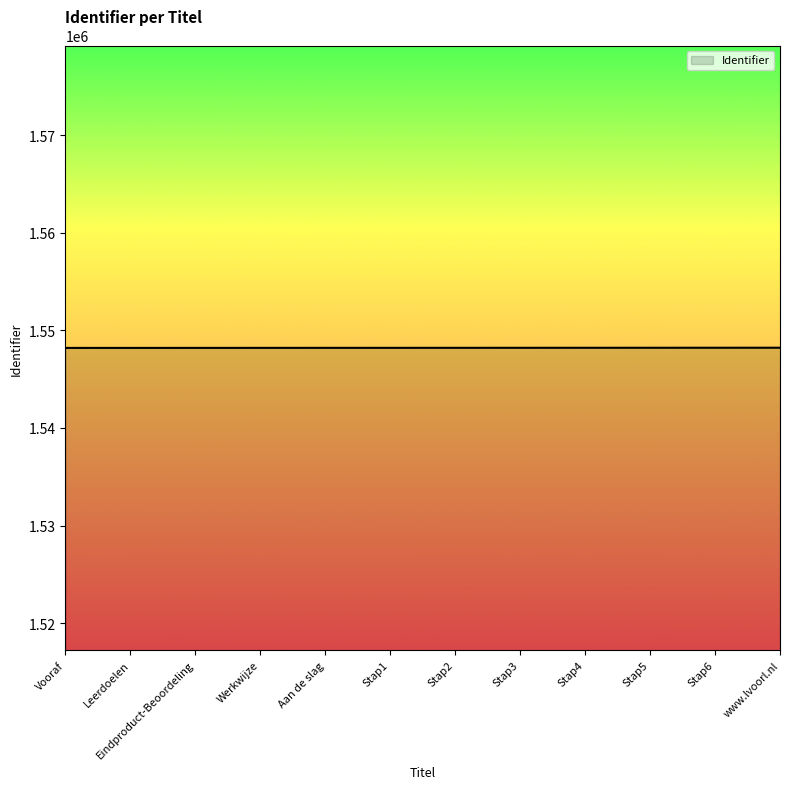

Is it true that the value at Aan de slag is 2741764?

False